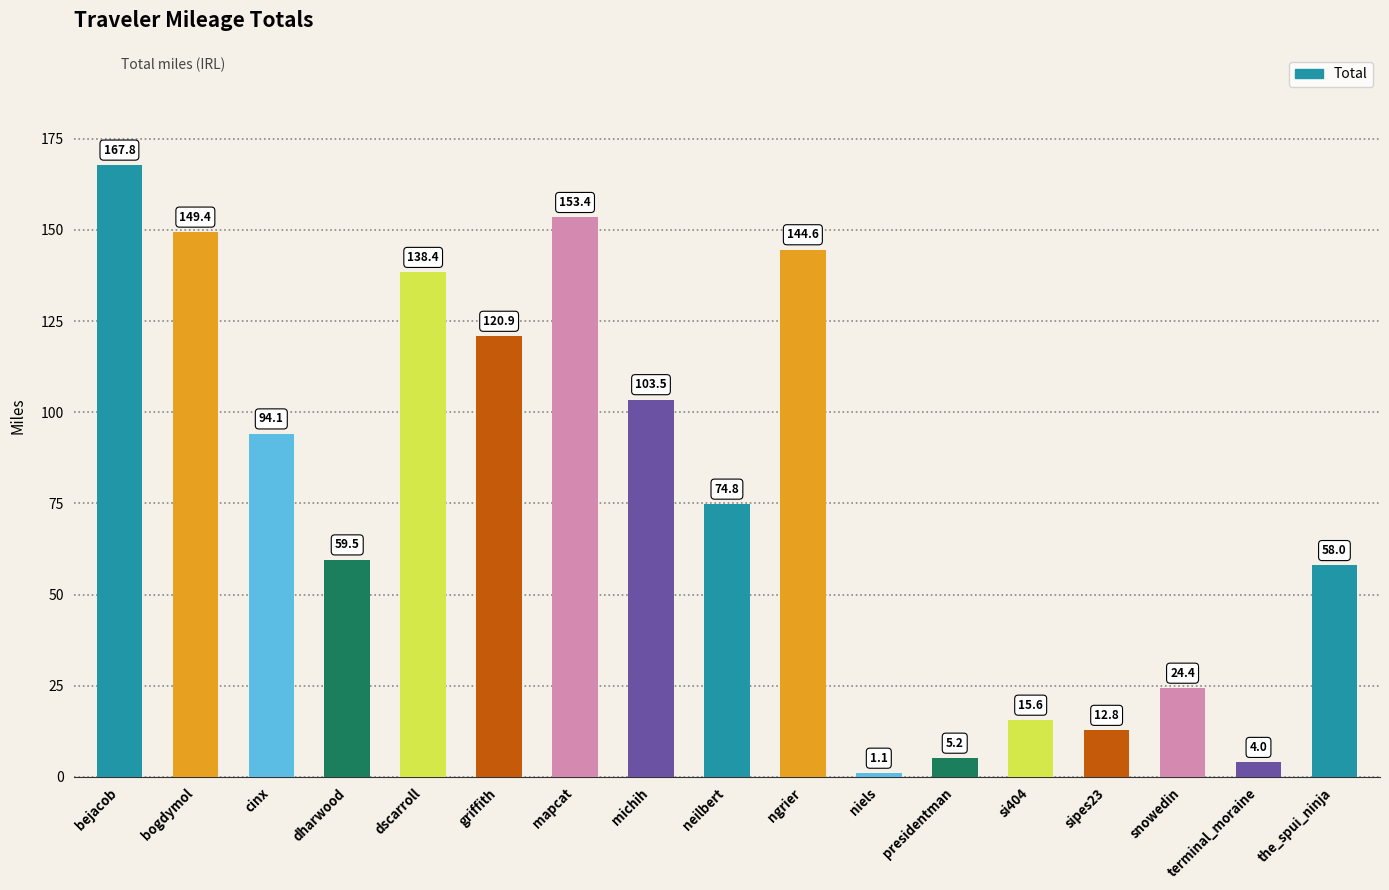

What position from the left is presidentman?

12